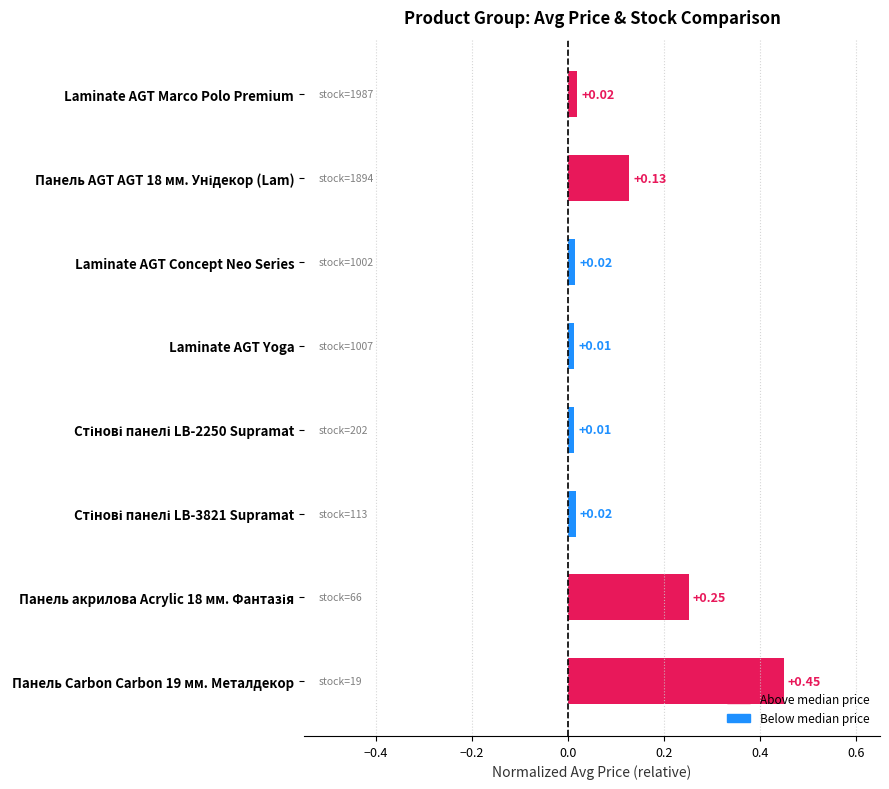

Rank the categories by value from highest to lowest.

Панель Carbon Carbon 19 мм. Металдекор, Панель акрилова Acrylic 18 мм. Фантазія, Панель AGT AGT 18 мм. Унідекор (Lam), Laminate AGT Marco Polo Premium, Стінові панелі LB-3821 Supramat, Laminate AGT Concept Neo Series, Laminate AGT Yoga, Стінові панелі LB-2250 Supramat